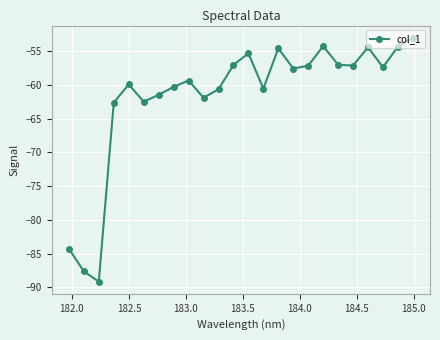

True or false: there are more than 1 points higher than both neighbors.

True